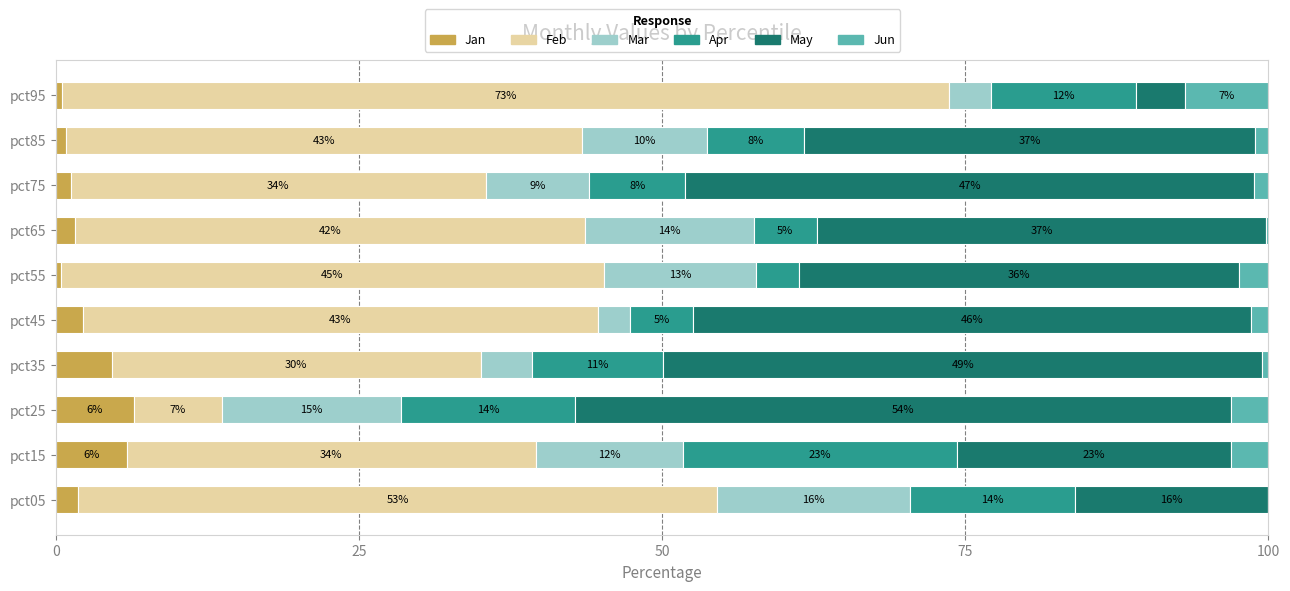

At how many categories does at least one series exceed 46?

6